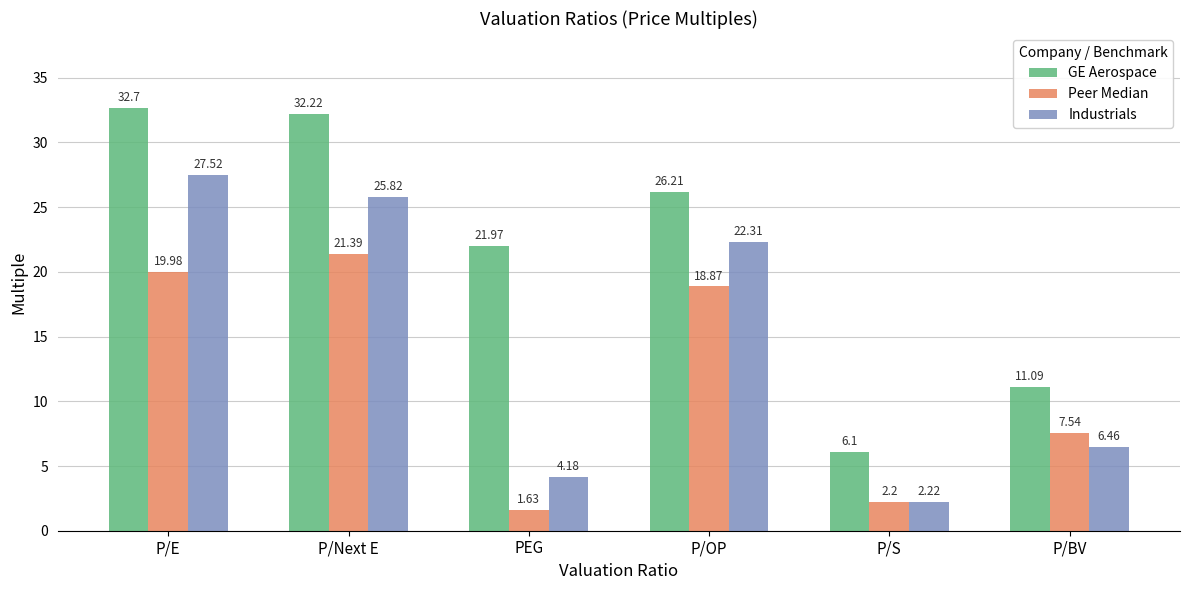

At which label does GE Aerospace reach its peak?

P/E